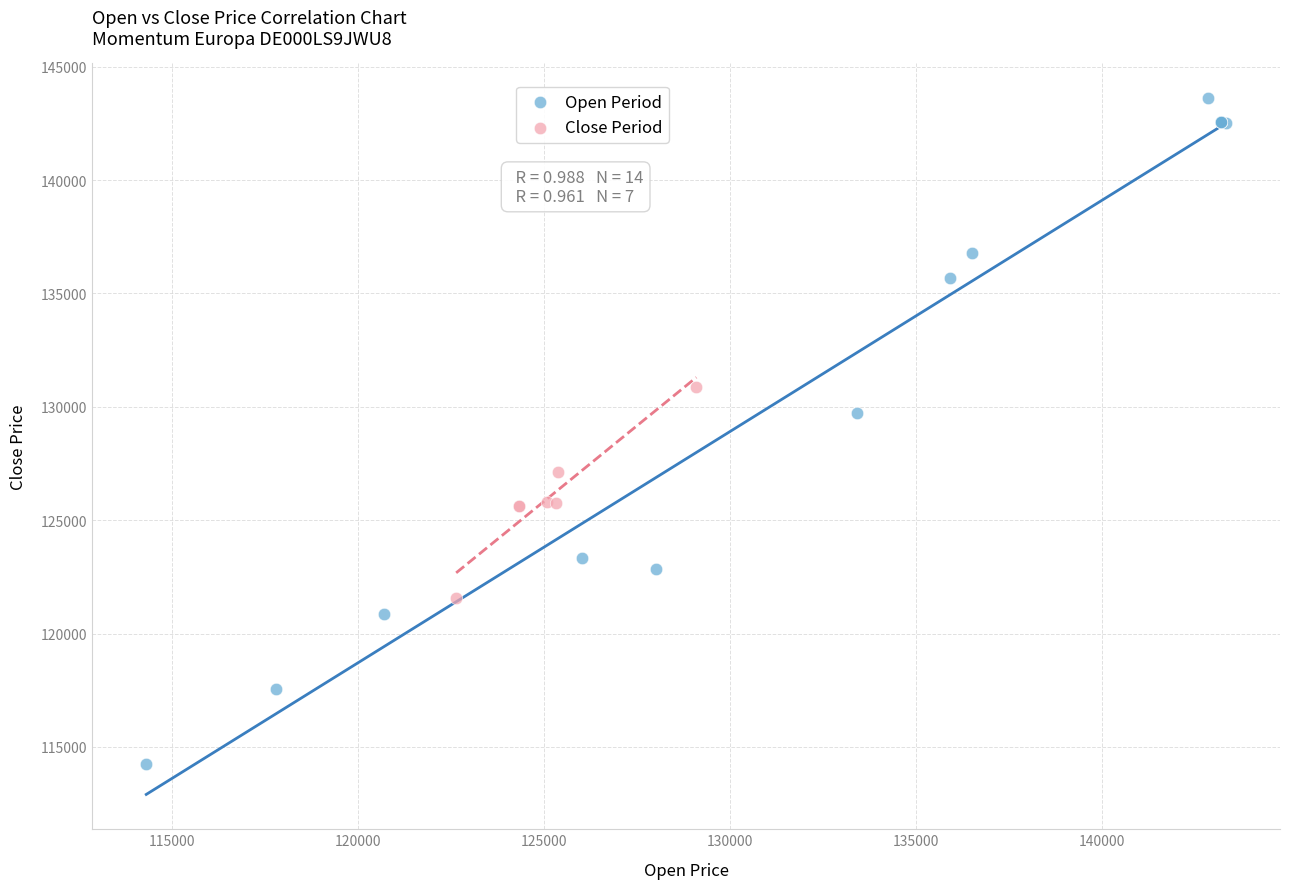

Which series reaches the maximum Y coordinate?

Open Period